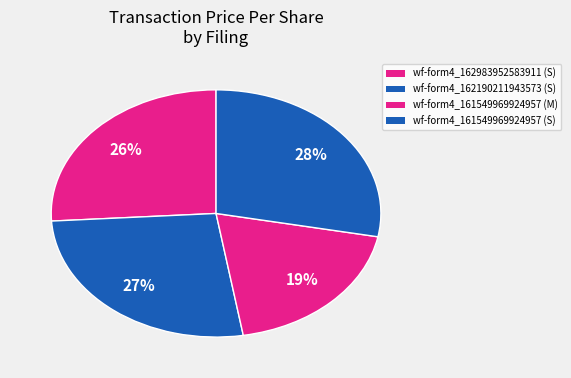

How many slices are in this pie chart?

4